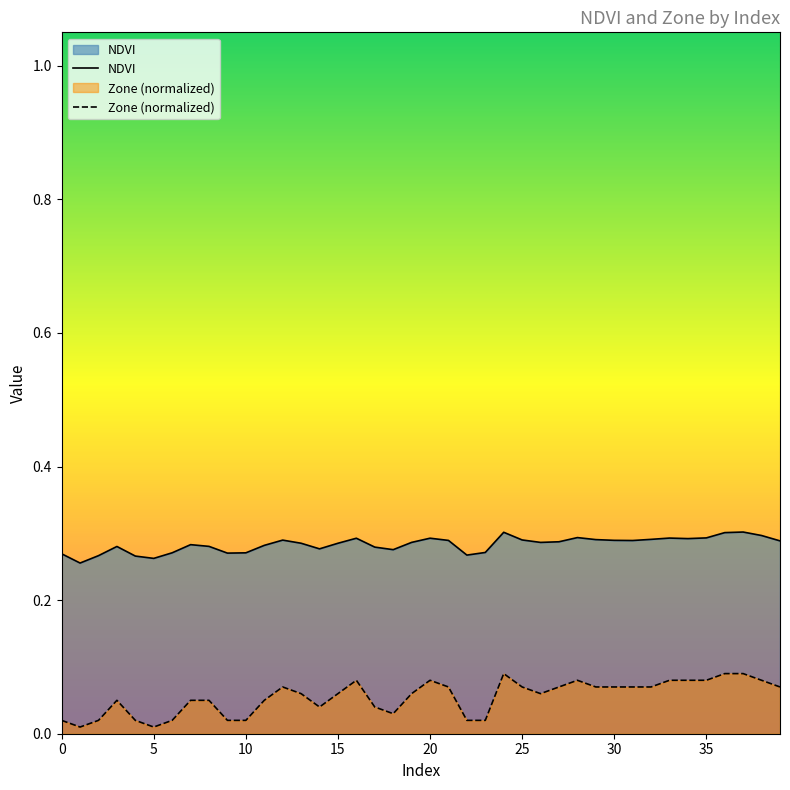

What is the label of the 20th point from the left?

19